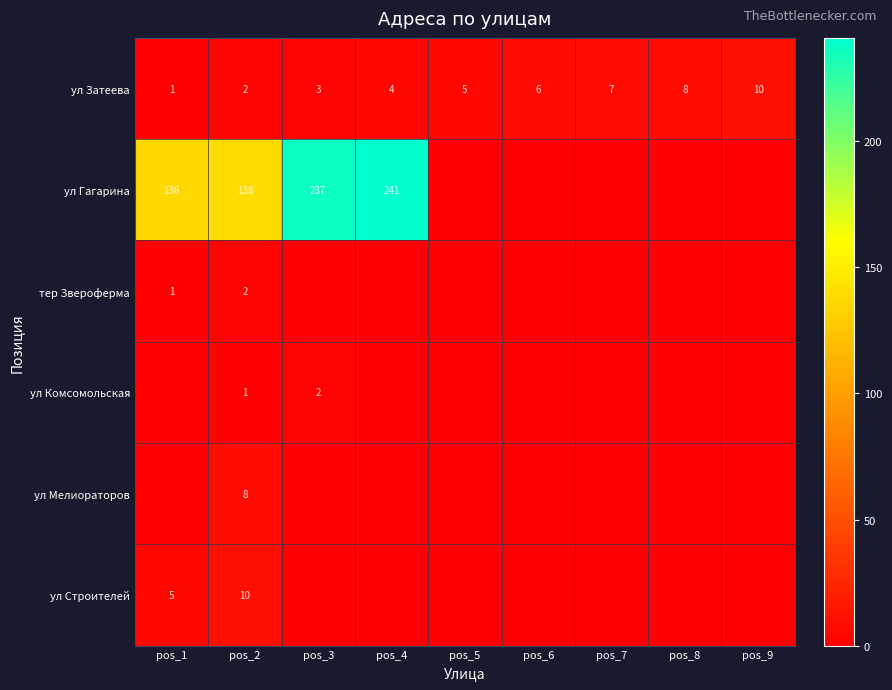

What is the average value of the ул Затеева series?

5